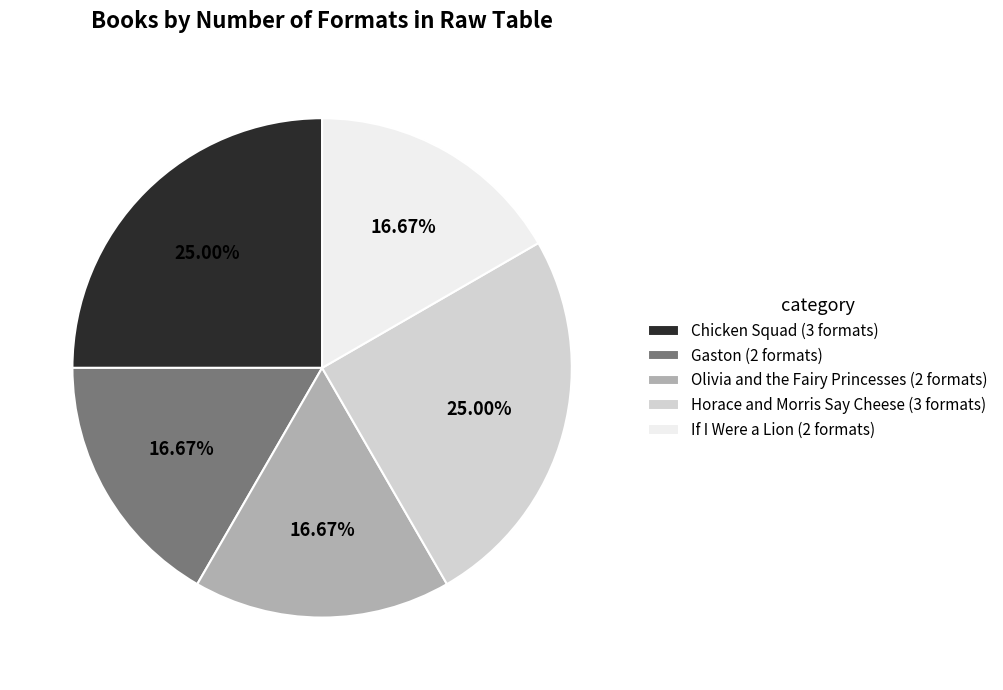

To the nearest percent, what is the difference between the largest and smallest slice percentages?

8%